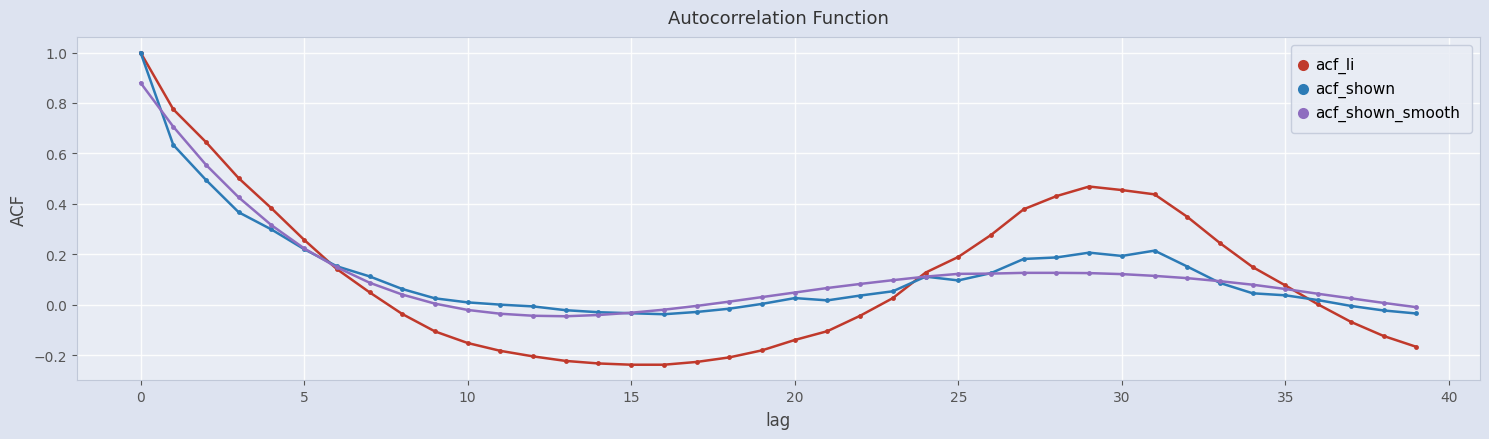

What is the highest value of the acf_shown series?

1.0